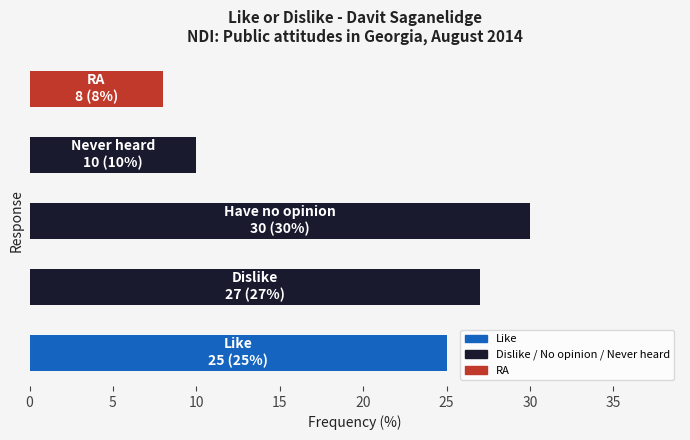

What is the minimum value shown in the chart?

8